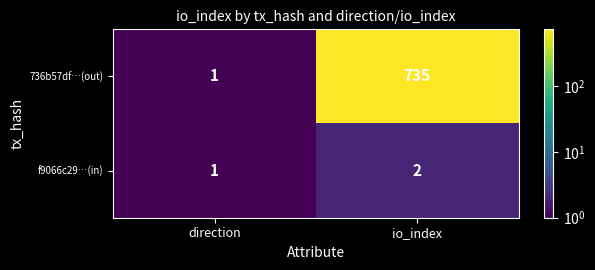

At which label is f9066c29…(in) closest to 1?

direction